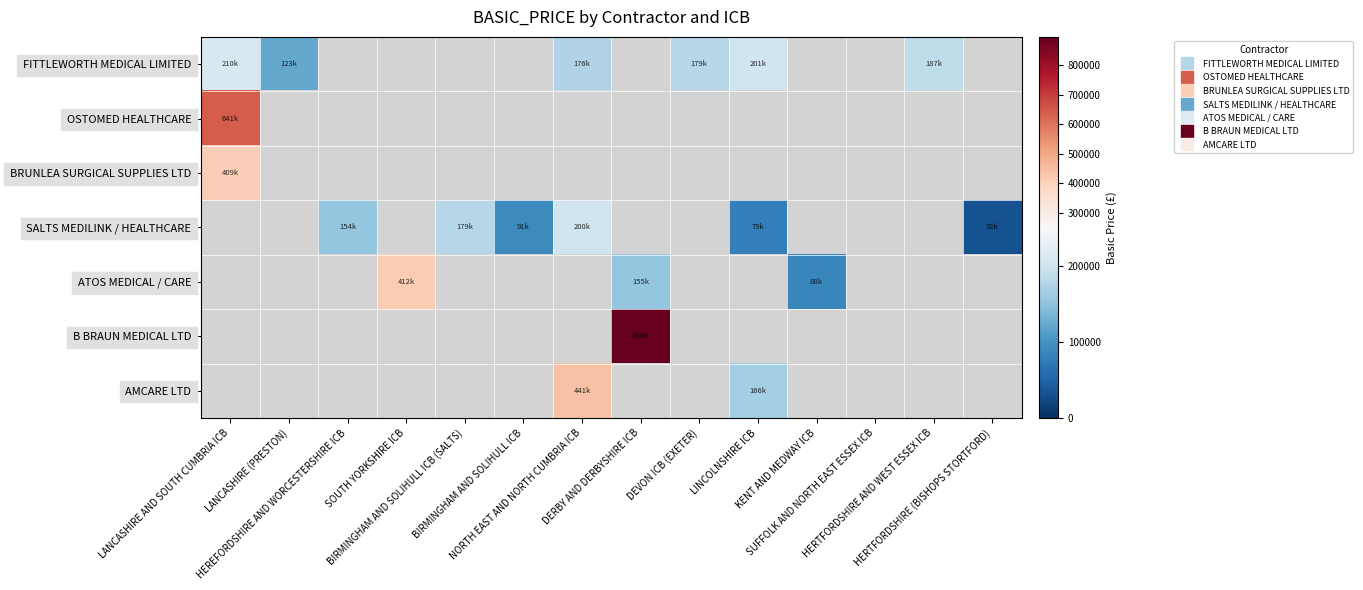

Which has a higher value, HERTFORDSHIRE AND WEST ESSEX ICB or LINCOLNSHIRE ICB?

LINCOLNSHIRE ICB